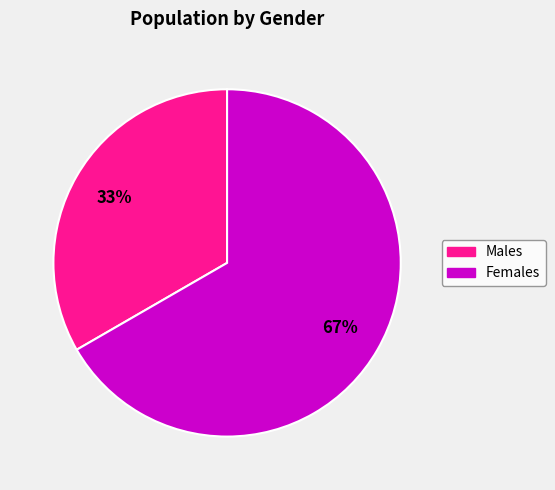

Is there a majority slice in this chart?

Yes